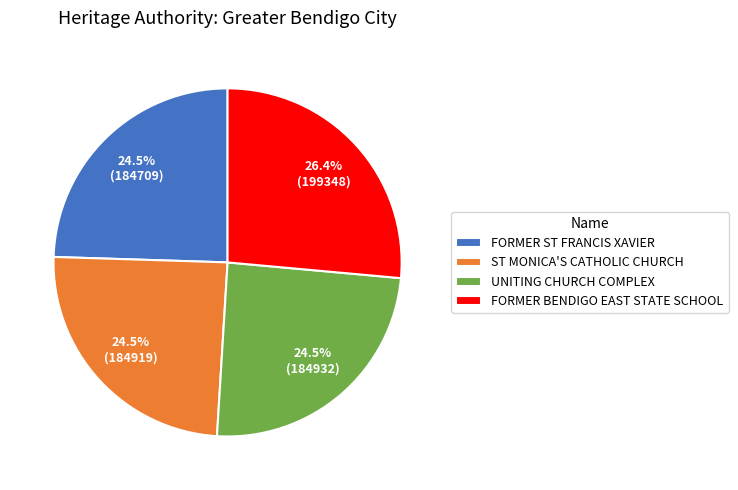

Does any single category account for the majority?

No